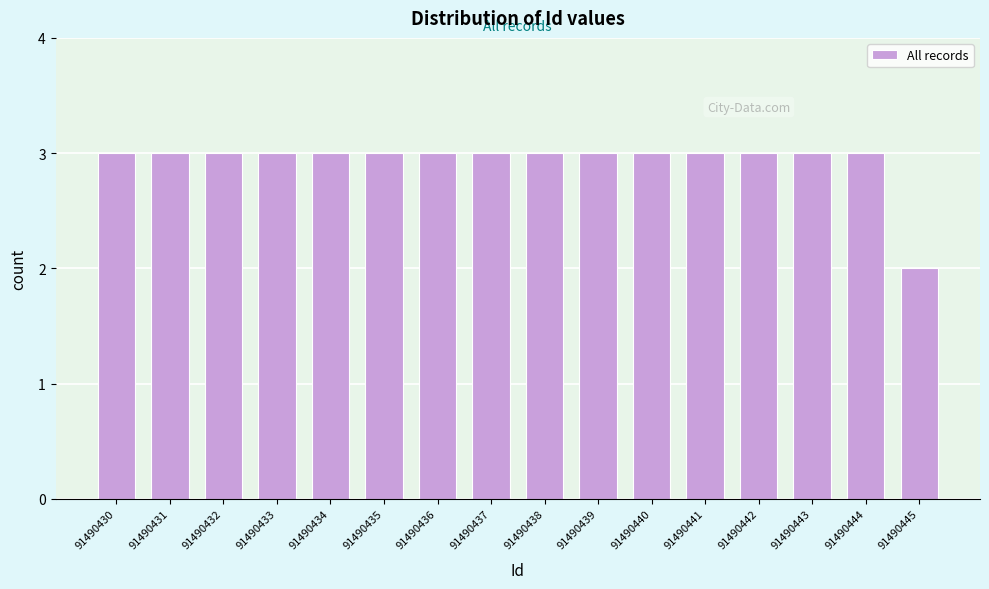

Reading left to right, what are all the values shown in this chart?

91490430=3	91490431=3	91490432=3	91490433=3	91490434=3	91490435=3	91490436=3	91490437=3	91490438=3	91490439=3	91490440=3	91490441=3	91490442=3	91490443=3	91490444=3	91490445=2